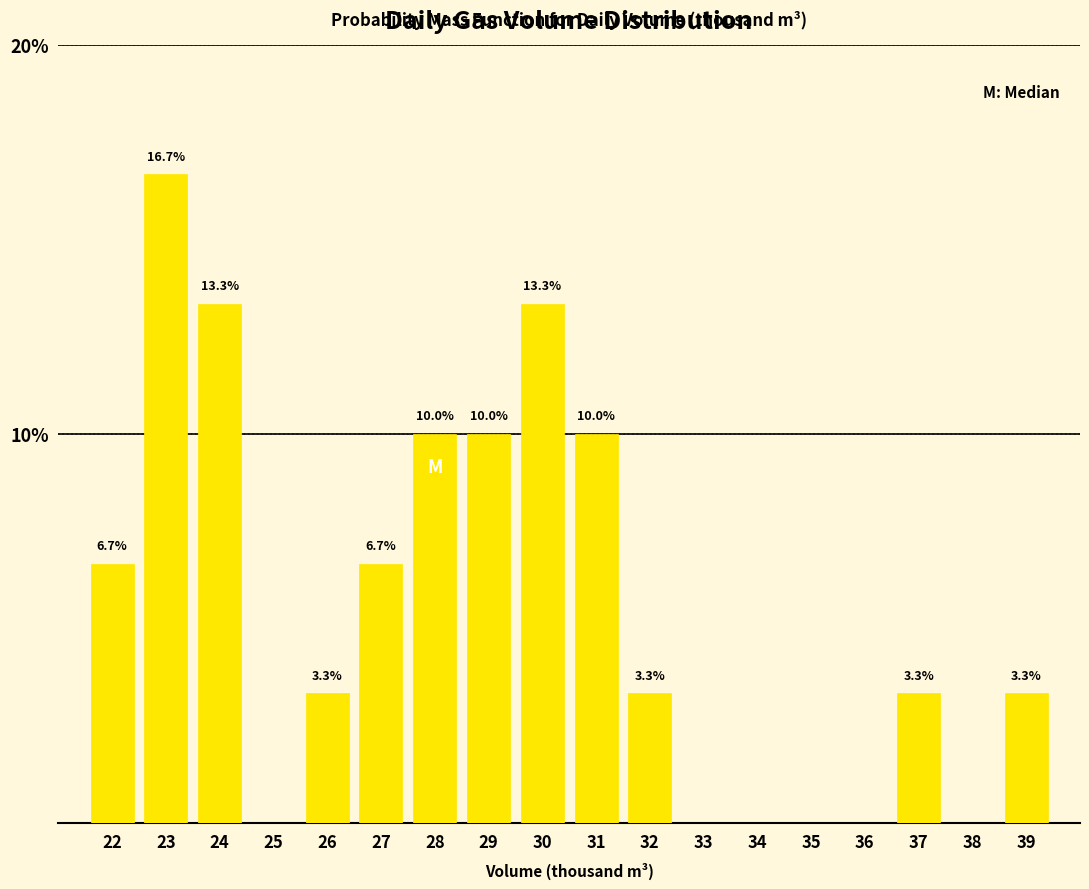

Reading left to right, extract all data points from this chart.

6.7	16.7	13.3	3.3	6.7	10.0	10.0	13.3	10.0	3.3	3.3	3.3